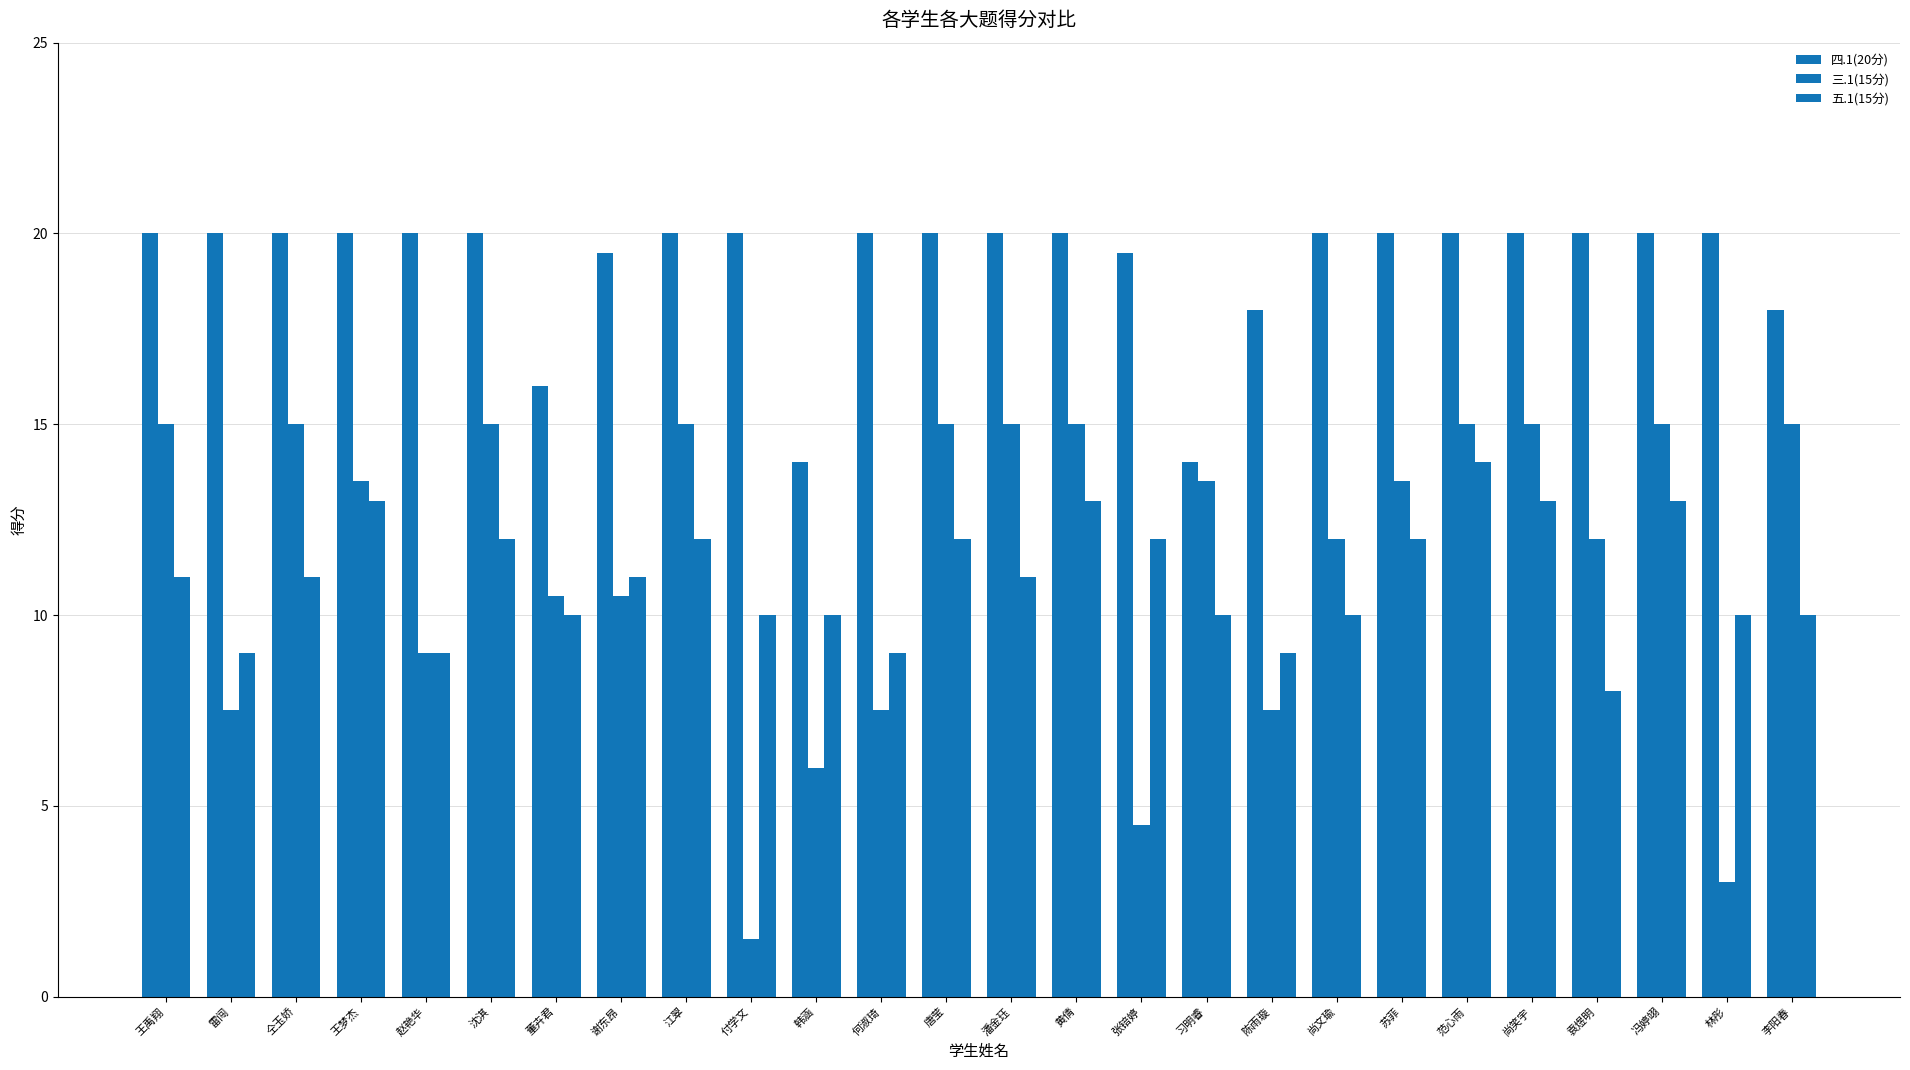

How many bars are there in total?

78